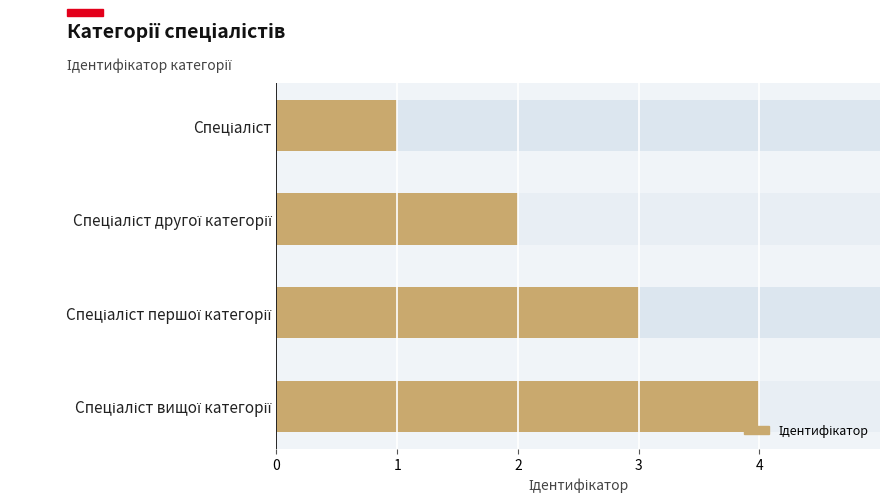

What is the change in value from Спеціаліст другої категорії to Спеціаліст вищої категорії?

+2